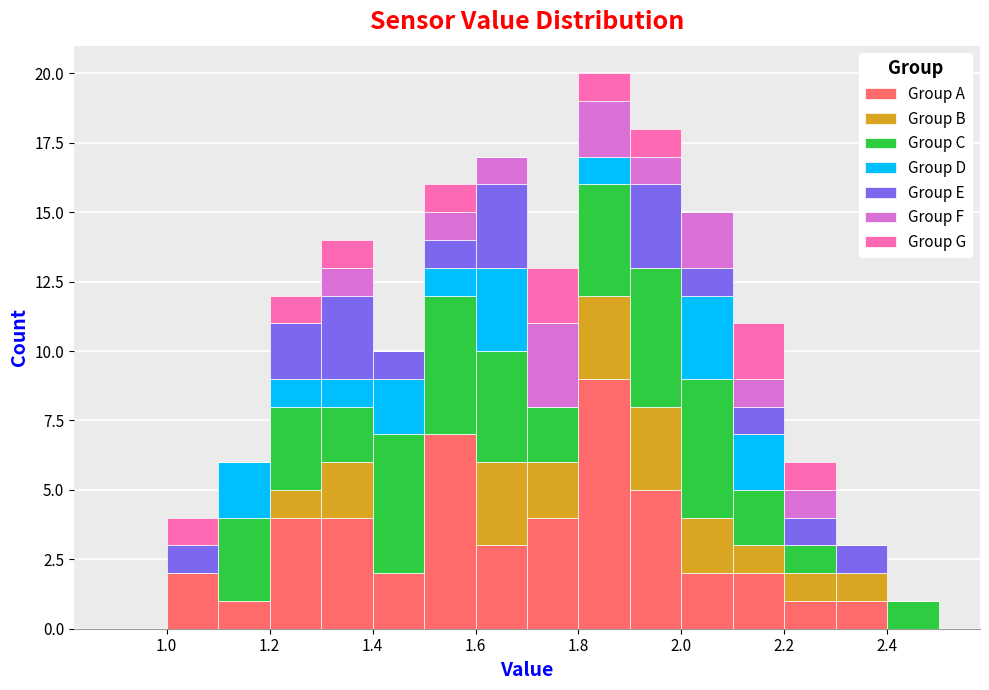

What is the total height of the stacked bar covering 2.4 to 2.5 on the x-axis? The values are not printed on the chart, so give them approximately, as read against the axis.

1